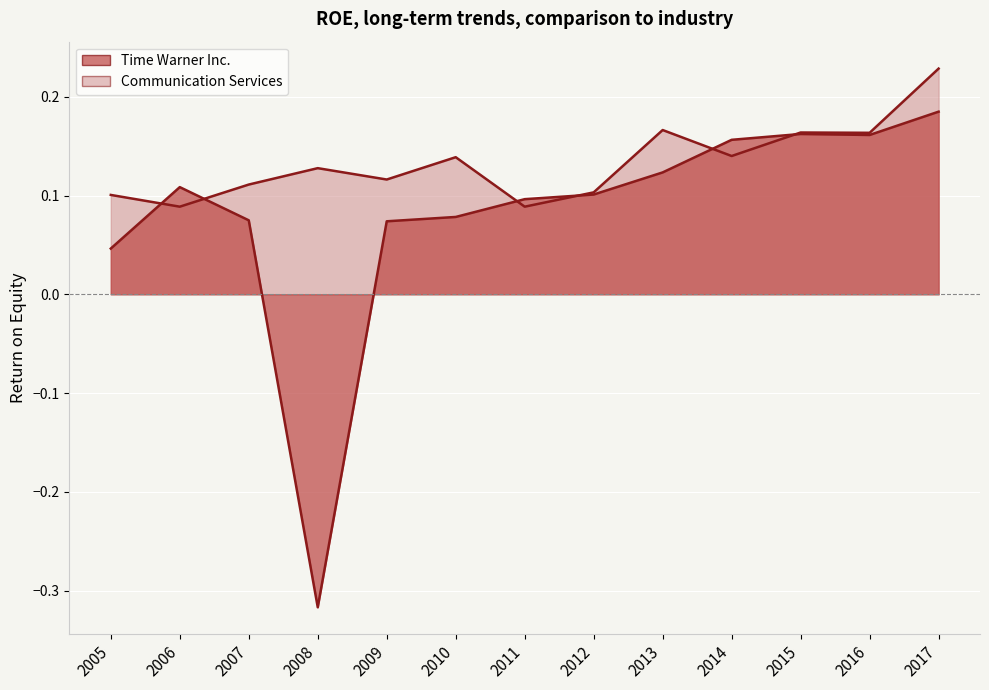

At which category does Time Warner Inc. reach its first local valley?

2008